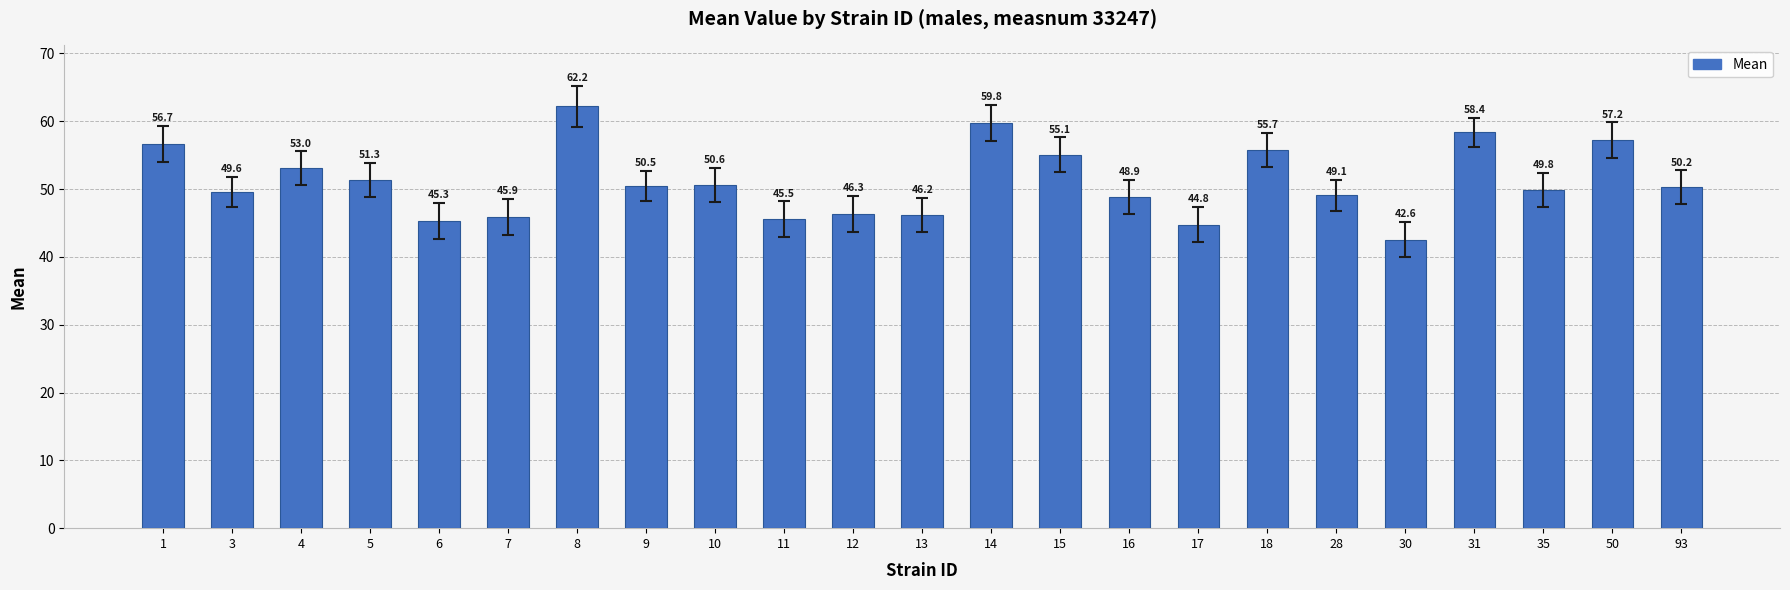

Which category has the lowest value across all series?

30